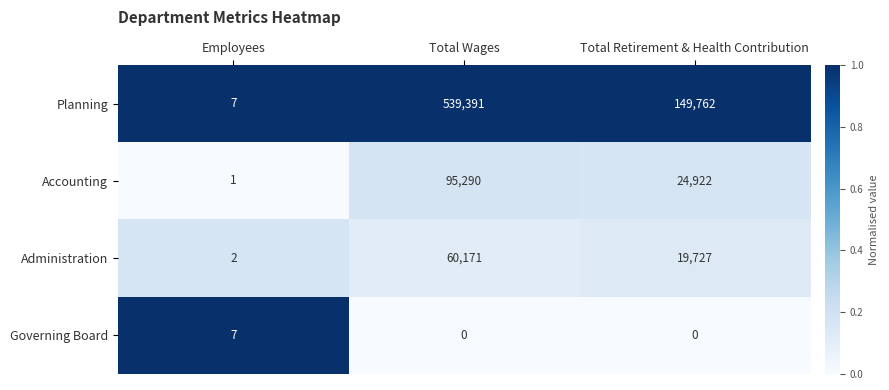

The value of Planning at Total Retirement & Health Contribution is 104643. True or false?

False